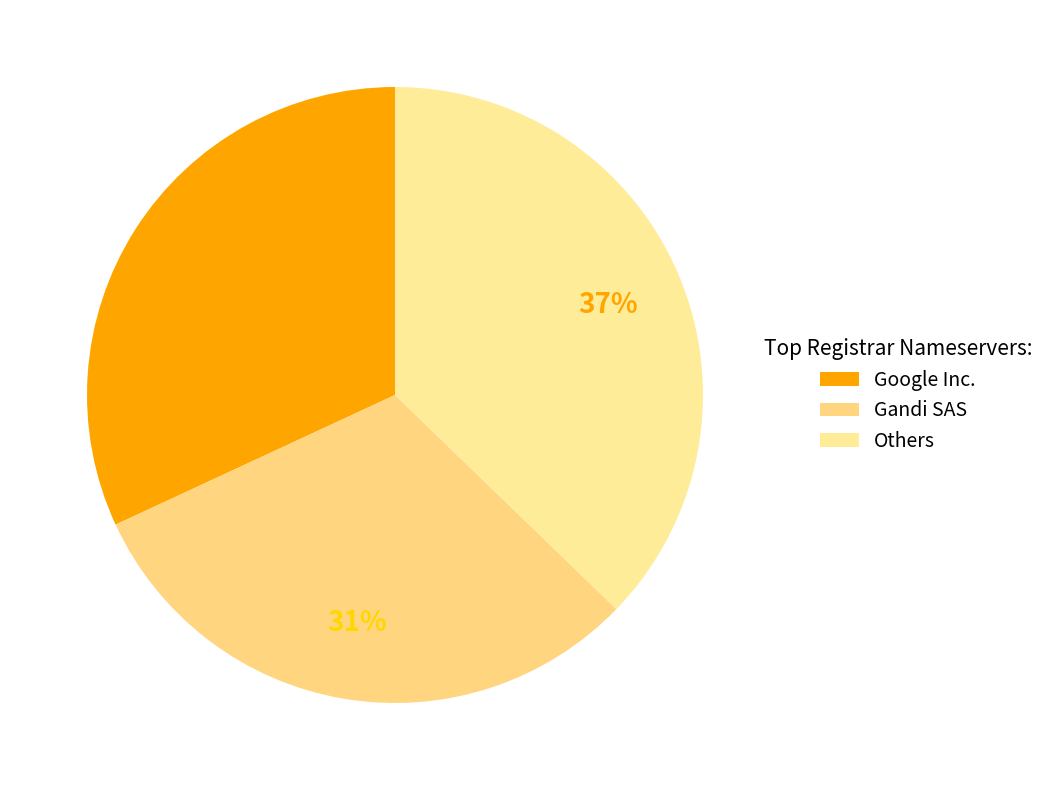

How many slices are in this pie chart?

3